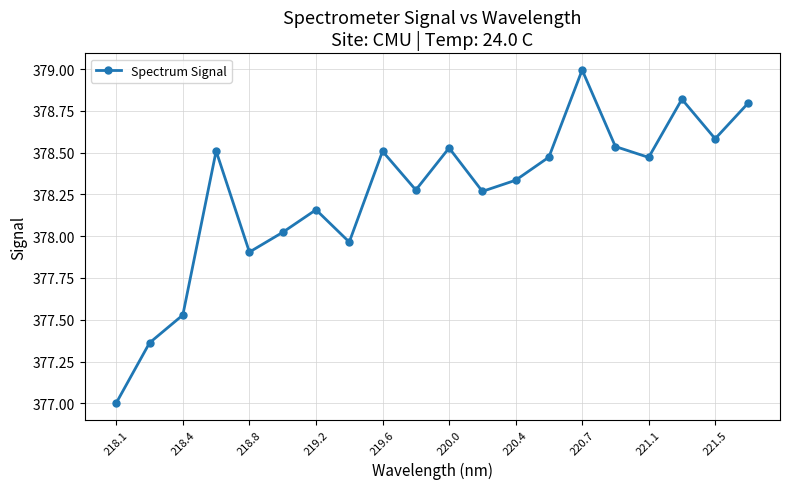

What is the value of the 5th point from the left?

377.9